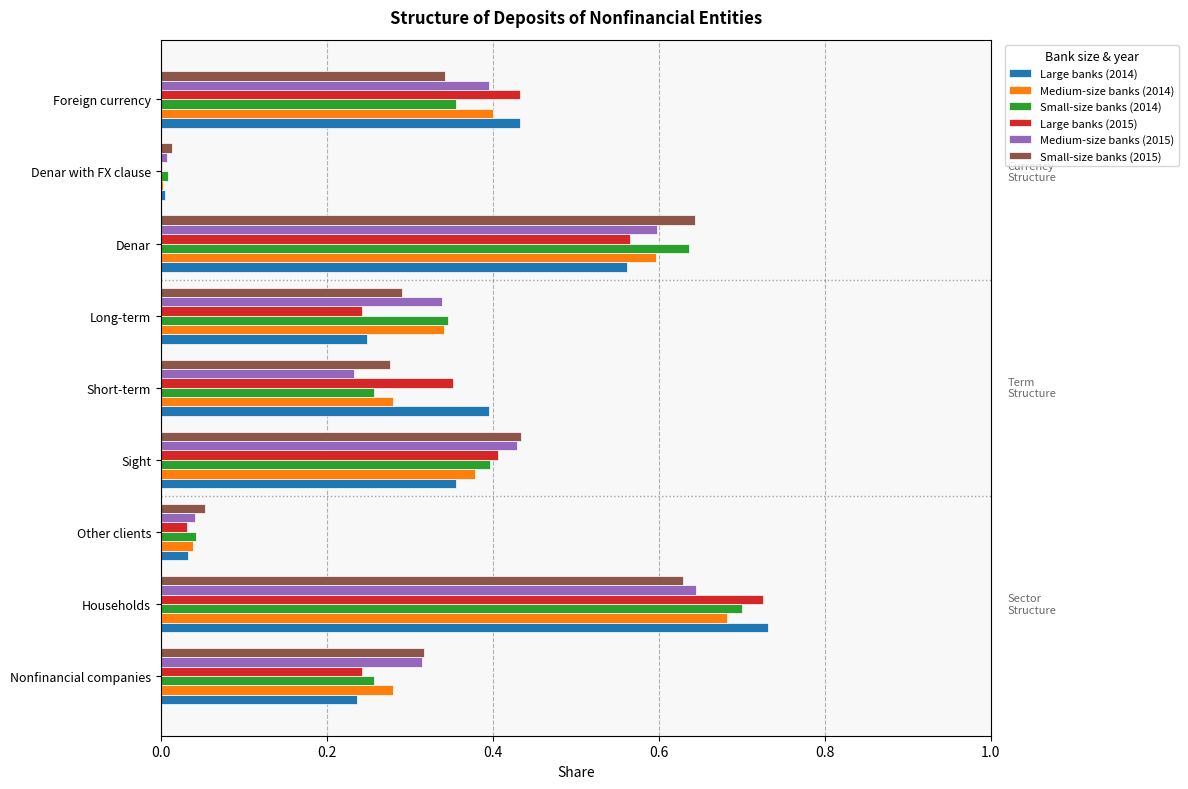

What is the sum of all Large banks (2014) values?

3.0